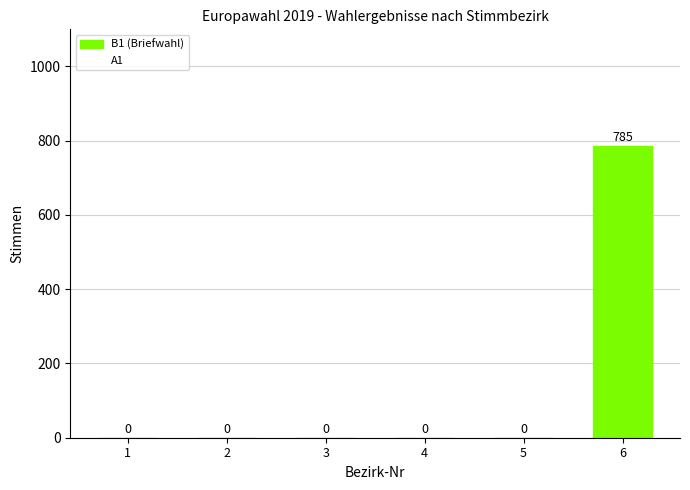

How many categories are shown in the chart?

6